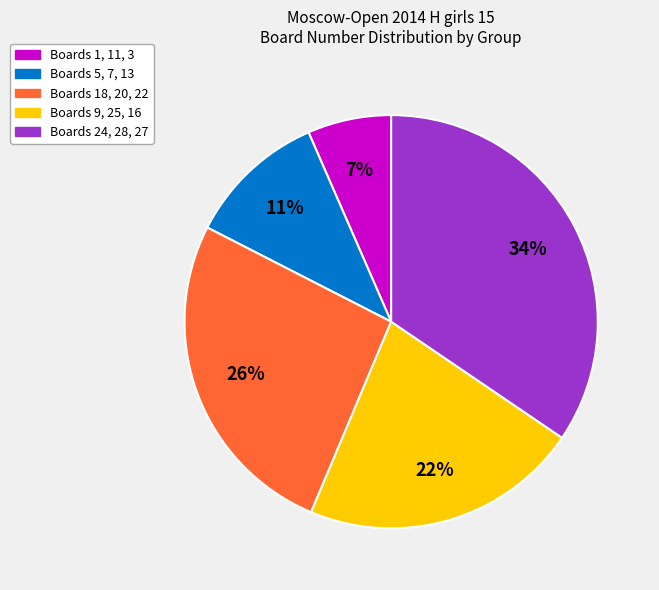

Is there a majority slice in this chart?

No